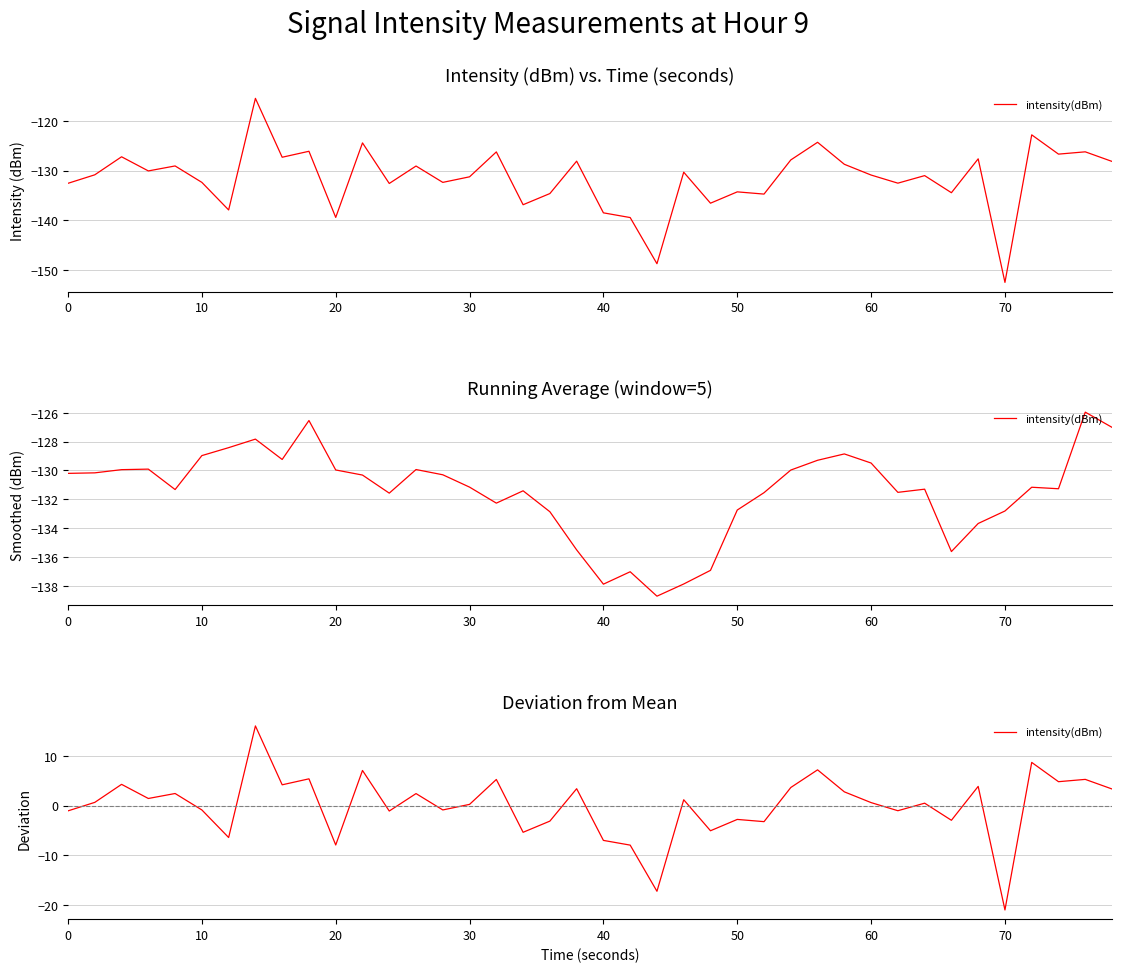

What is the greatest value displayed?

16.0